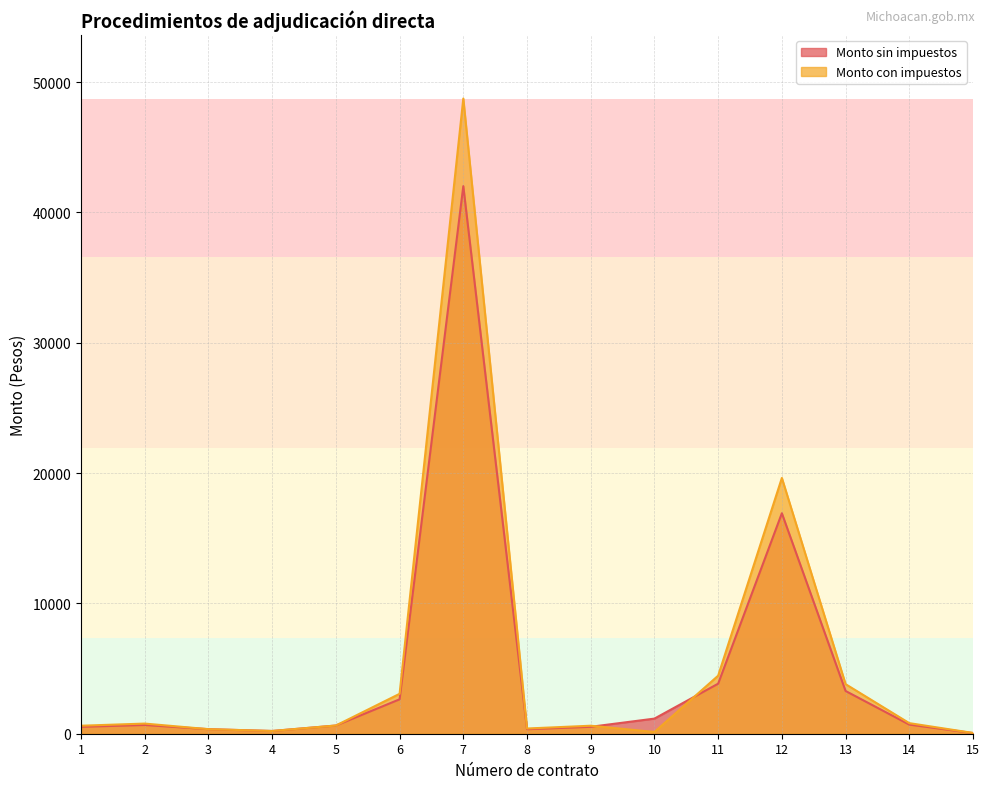

Where is the first local minimum for Monto con impuestos?

4